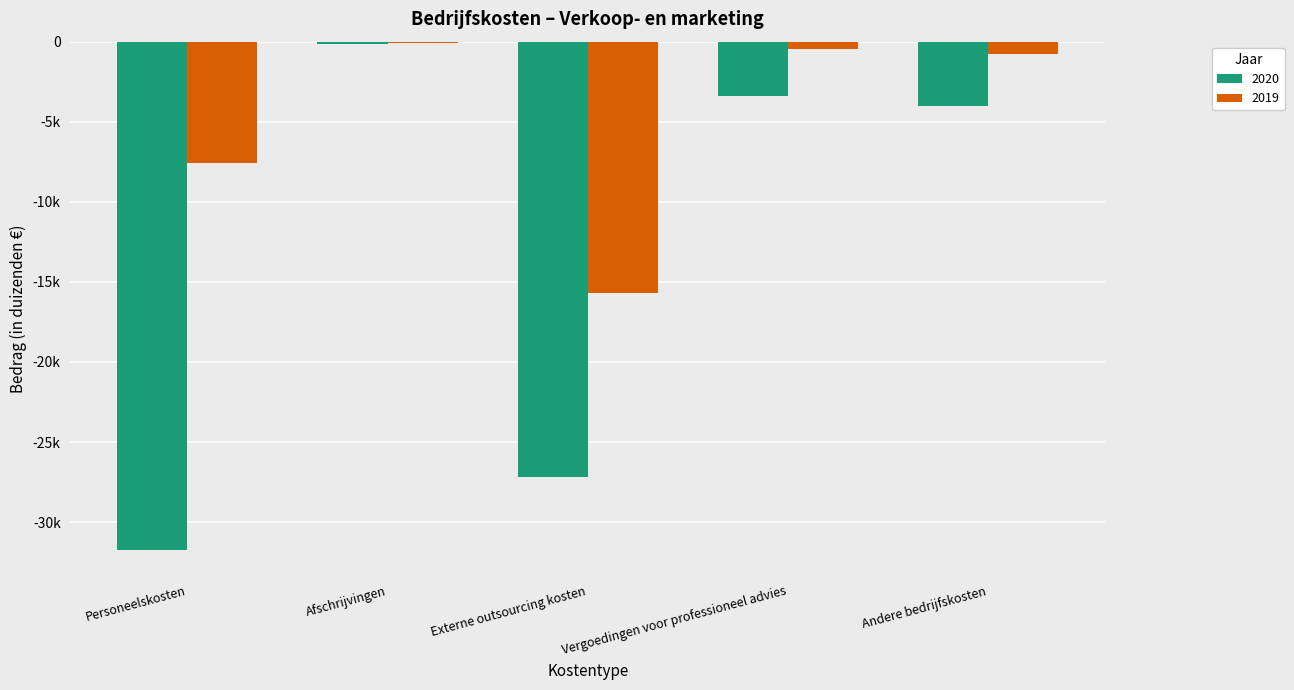

Reading left to right, what are all the values shown in this chart?

2020: -31727	-140	-27174	-3420	-4007
2019: -7558	-61	-15721	-459	-777